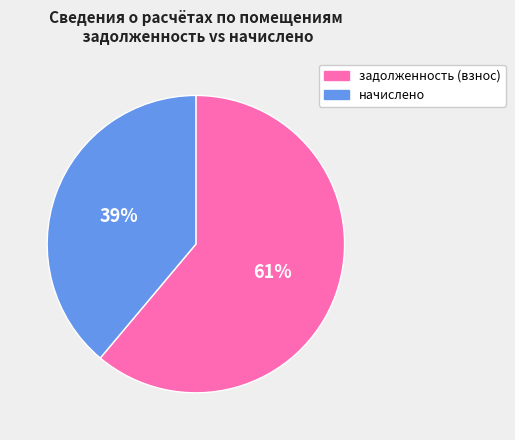

Is there any slice that represents more than half of the pie?

Yes